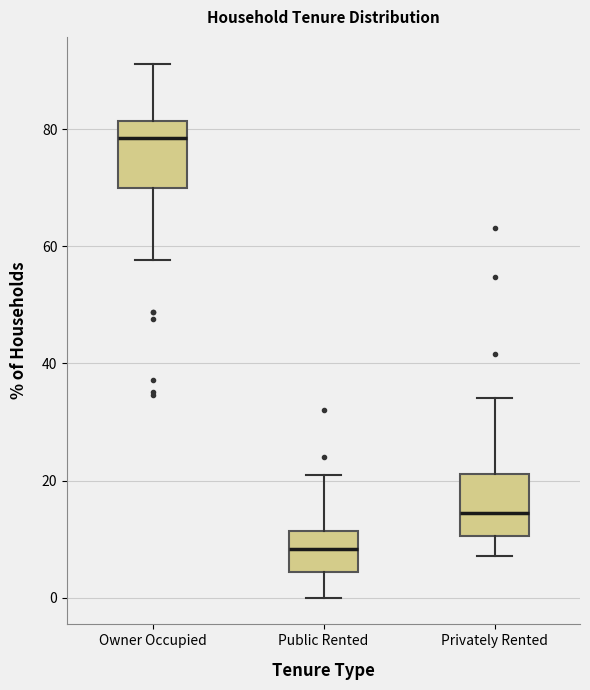

Reading left to right, read every box against the y-axis: the position of its median line, the range the box covers, and the ends of its whiskers. The values are not printed on the chart, so give them approximately, as read against the axis.

Owner Occupied: median 78, box 70 to 82, whiskers 58 to 92
Public Rented: median 8, box 4 to 12, whiskers 0 to 20
Privately Rented: median 14, box 10 to 22, whiskers 8 to 34